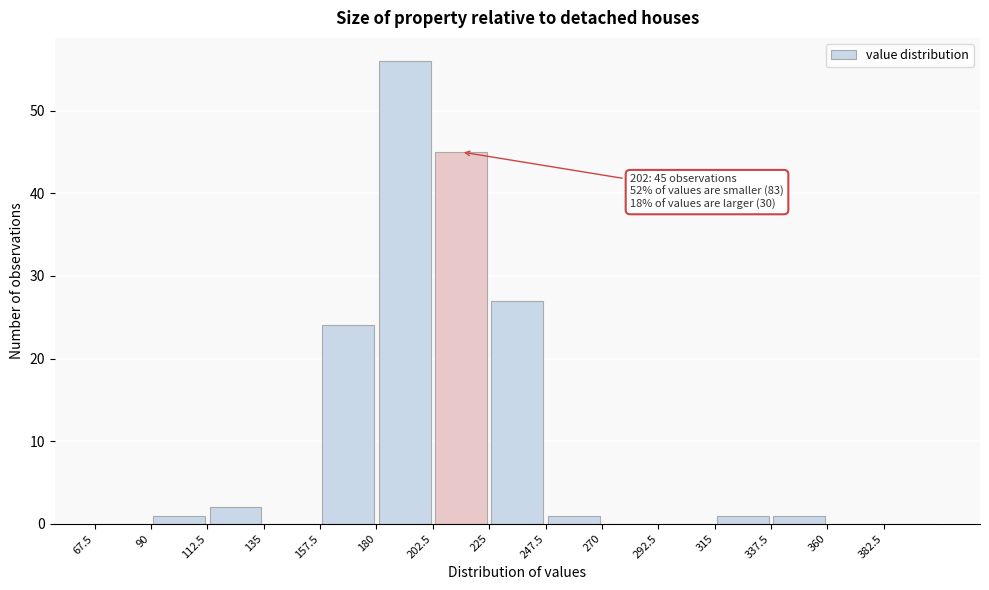

Over which range of the x-axis is the bar tallest?

180.0 to 202.5